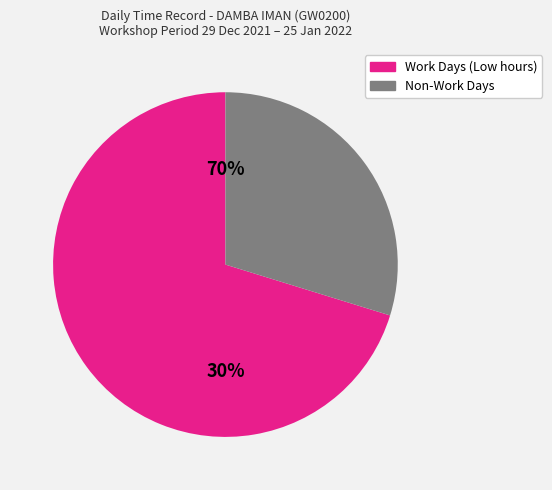

The 30 slice represents 12% of the pie. True or false?

False